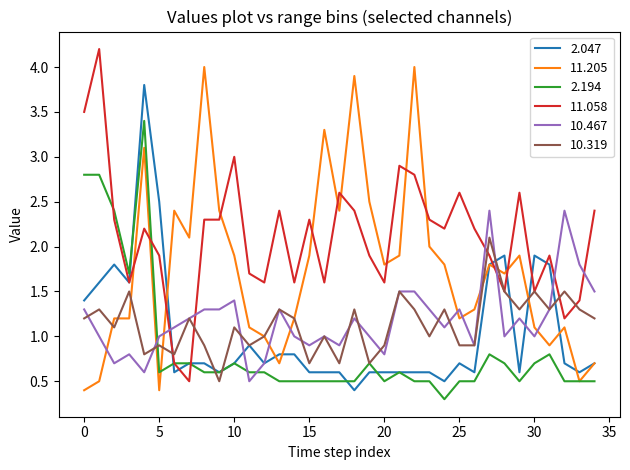

What is the sum of all 10.319 values?

39.6